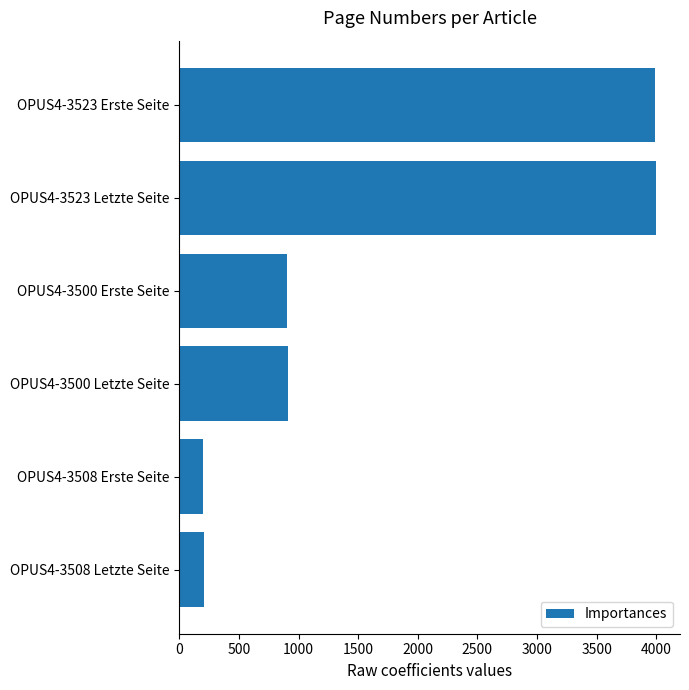

How many data points does each series have?

6